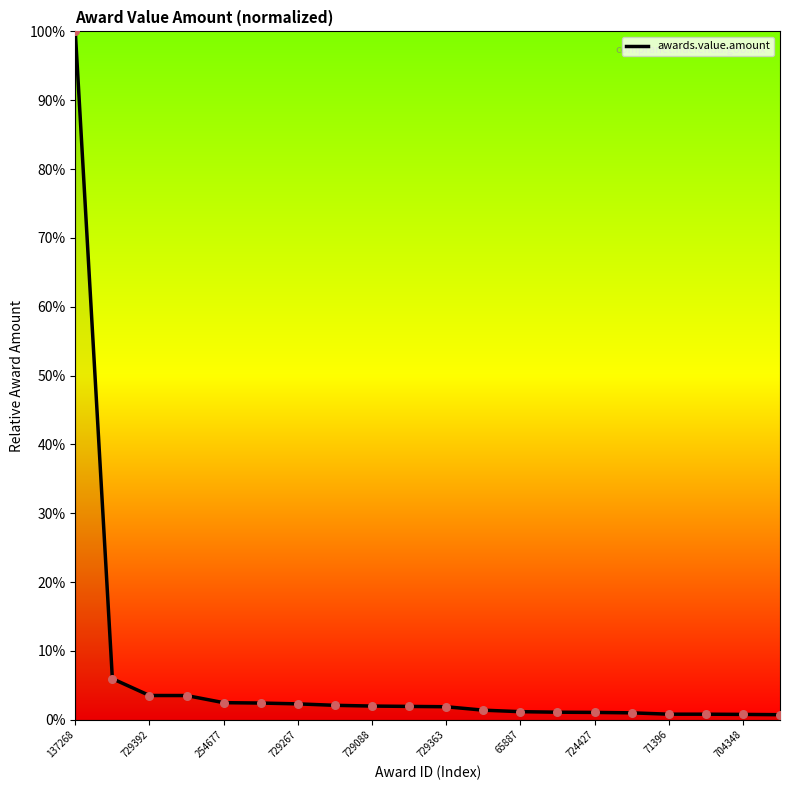

What is the maximum value shown in the chart?

100.0